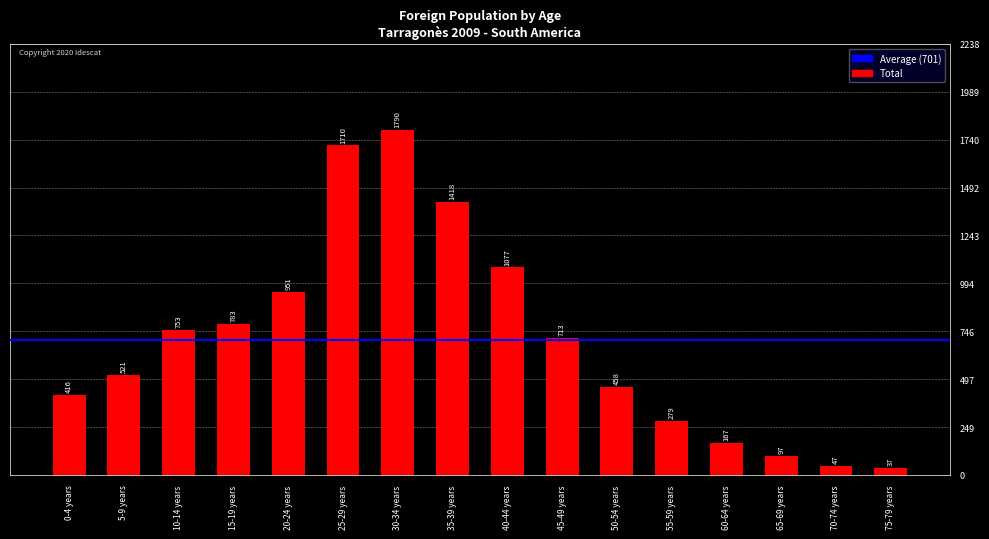

What is the label of the 9th bar from the left?

40-44 years